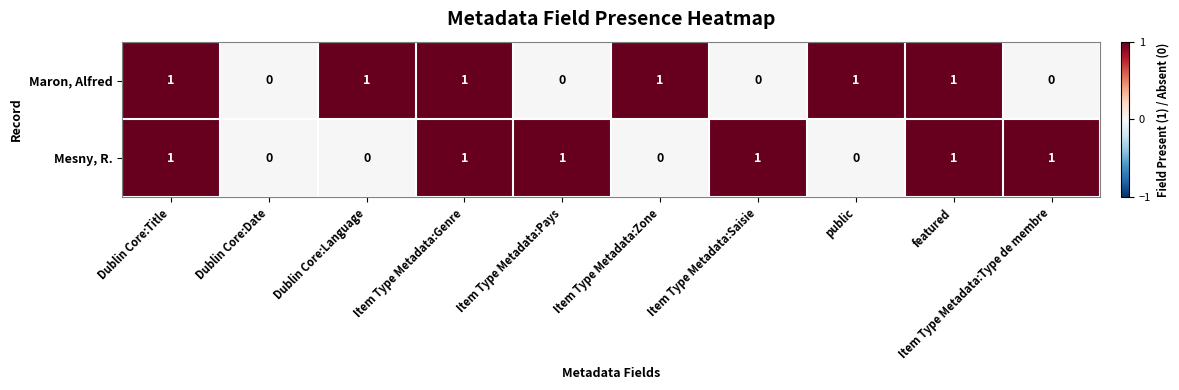

The value of Maron, Alfred at Item Type Metadata:Saisie is 0. True or false?

True